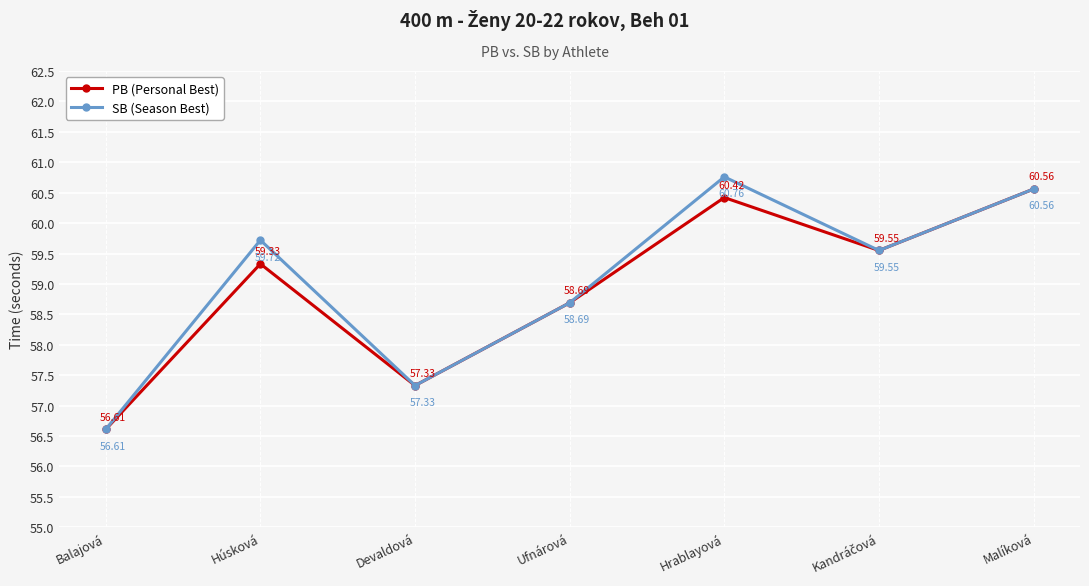

Which series has the widest spread of values?

SB (Season Best)